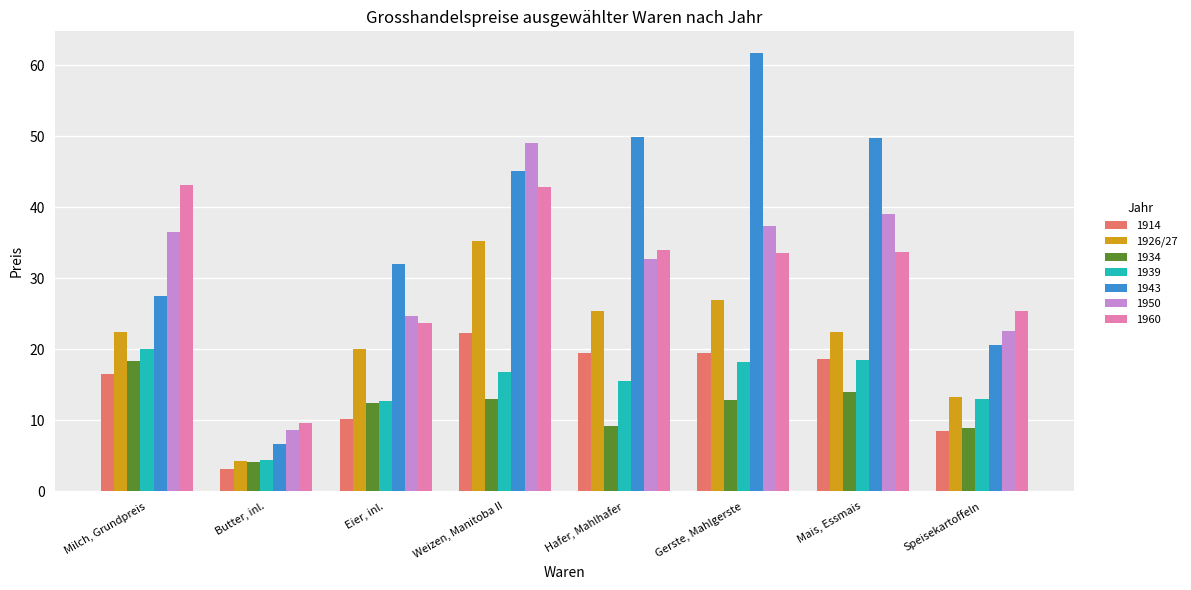

How many series are shown in this chart?

7